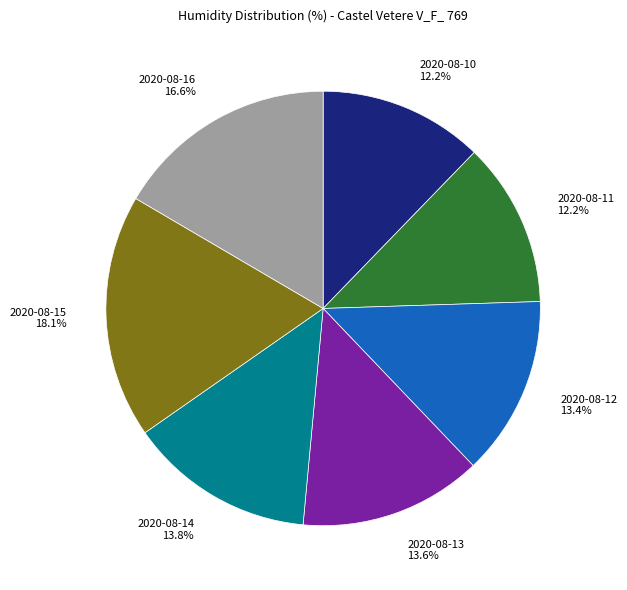

Count the number of slices in the pie.

7